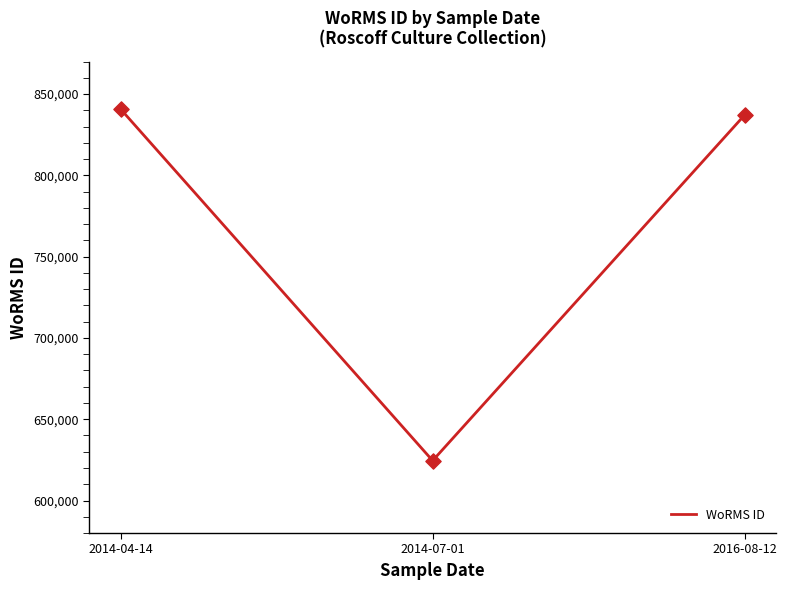

Which has a higher value, 2016-08-12 or 2014-04-14?

2014-04-14